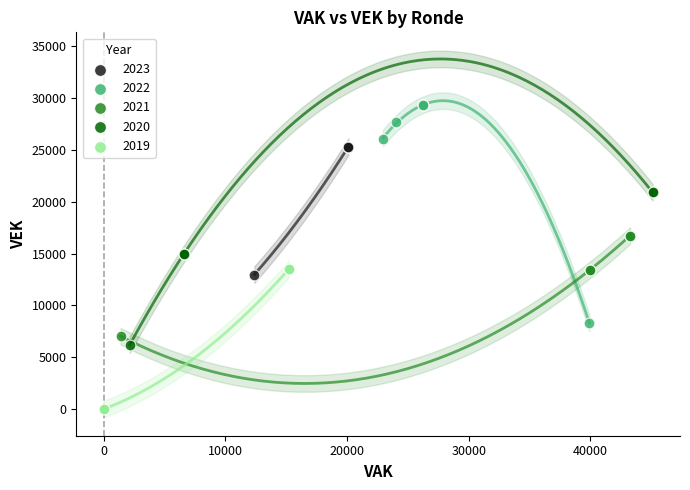

Which series contains the lowest Y value?

2019